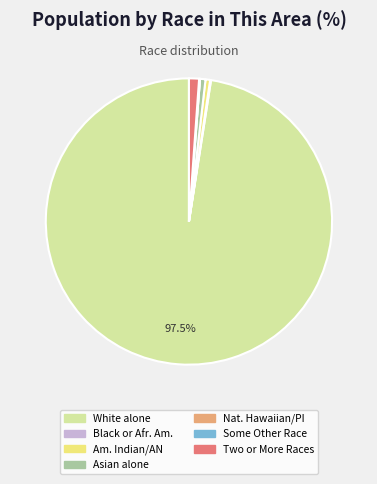

Is the sum of Am. Indian/AN and White alone greater than half?

Yes